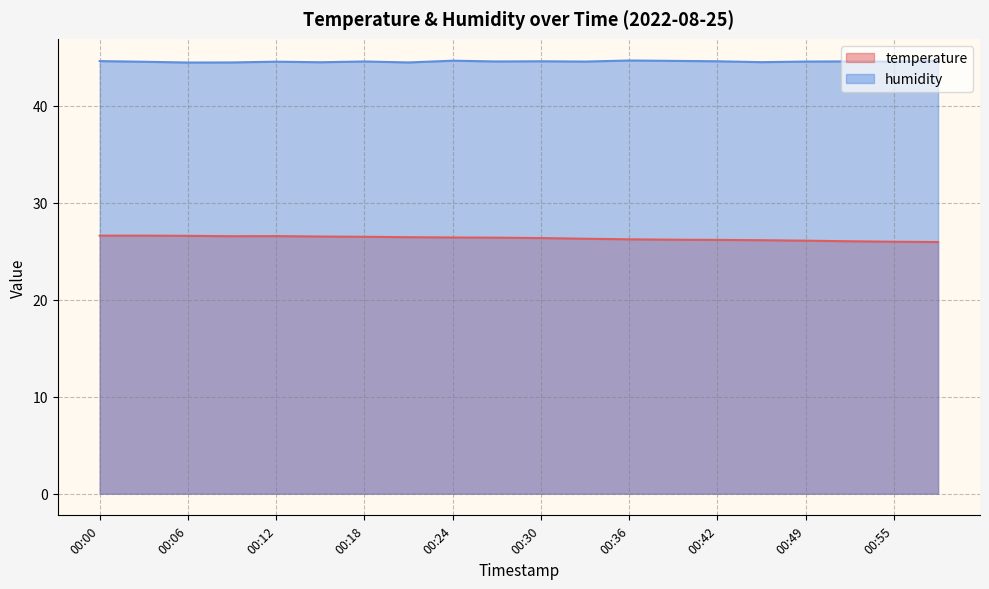

Which category has the highest value in the humidity series?

00:36